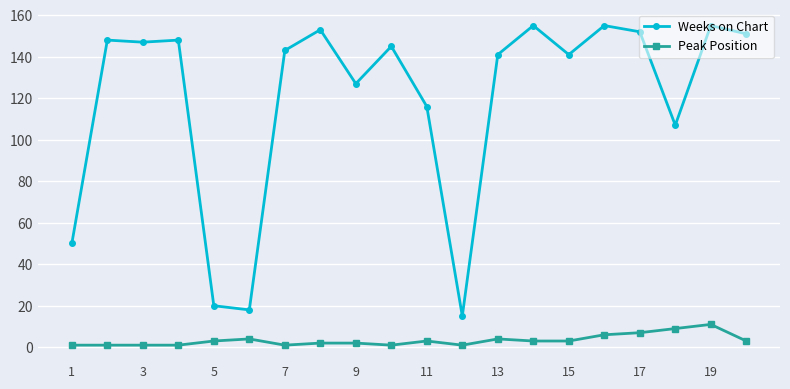

True or false: Weeks on Chart and Peak Position cross at least once.

False